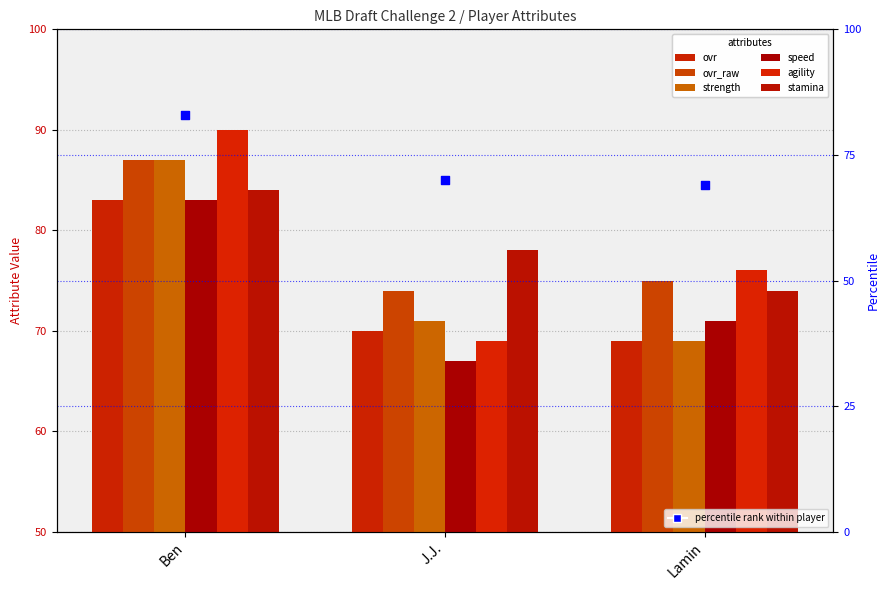

Is the value of agility at Lamin greater than the value of ovr_raw at Lamin?

Yes